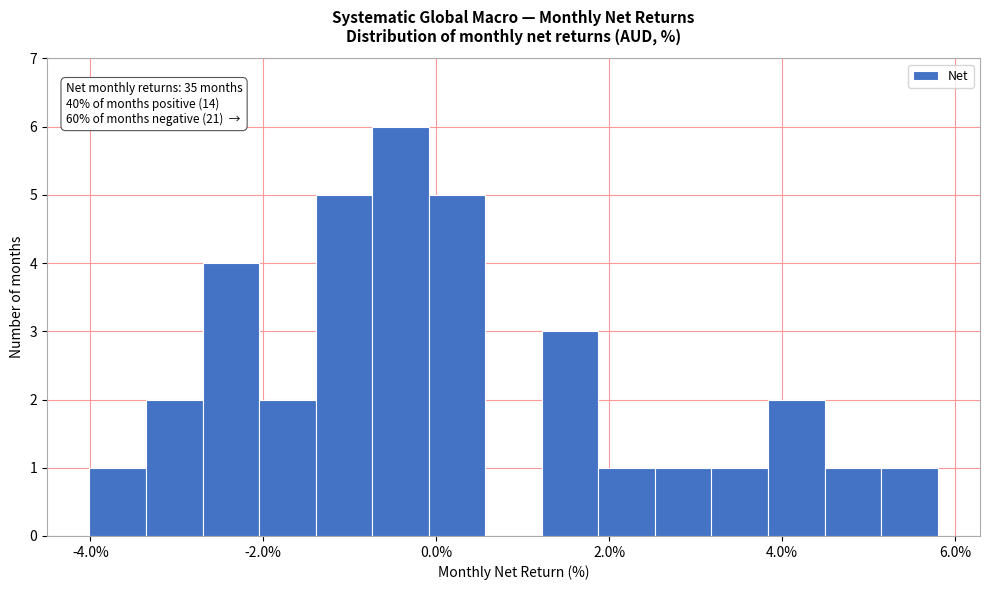

Around what value on the x-axis is the tallest bar? Give the approximate position of its centre, as read against the axis.

-0.4